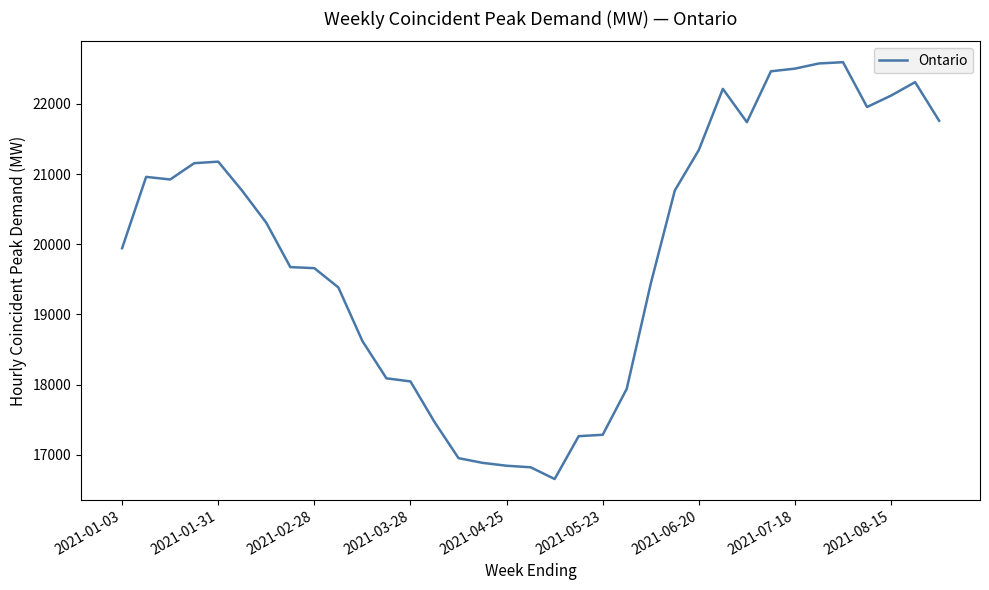

Does the chart display data point markers on the line(s)?

No